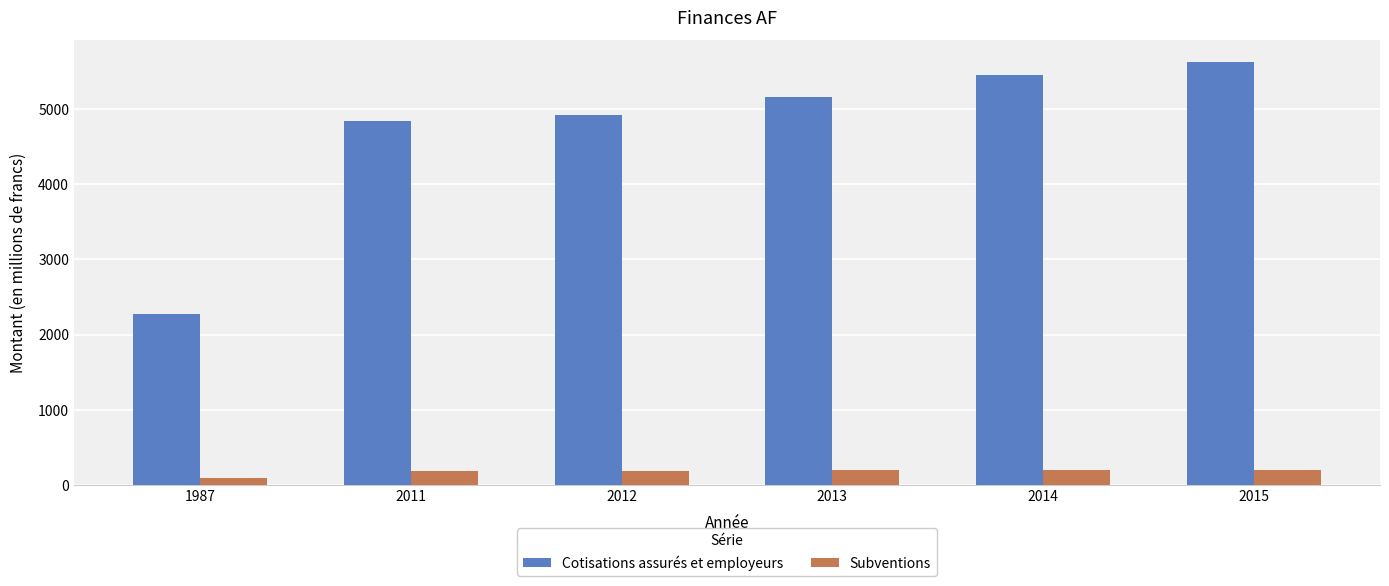

What is the difference between the Cotisations assurés et employeurs values at 2011 and 2015?

792.1